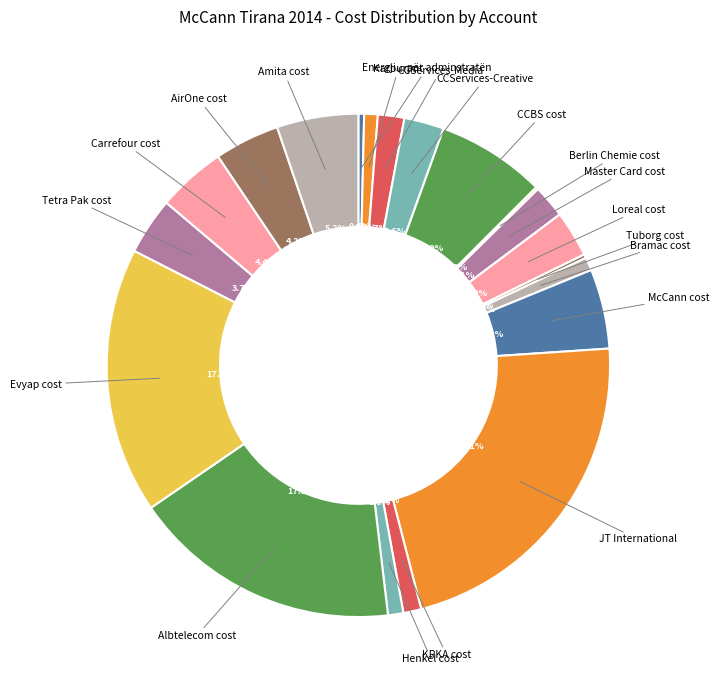

Does any single category account for the majority?

No